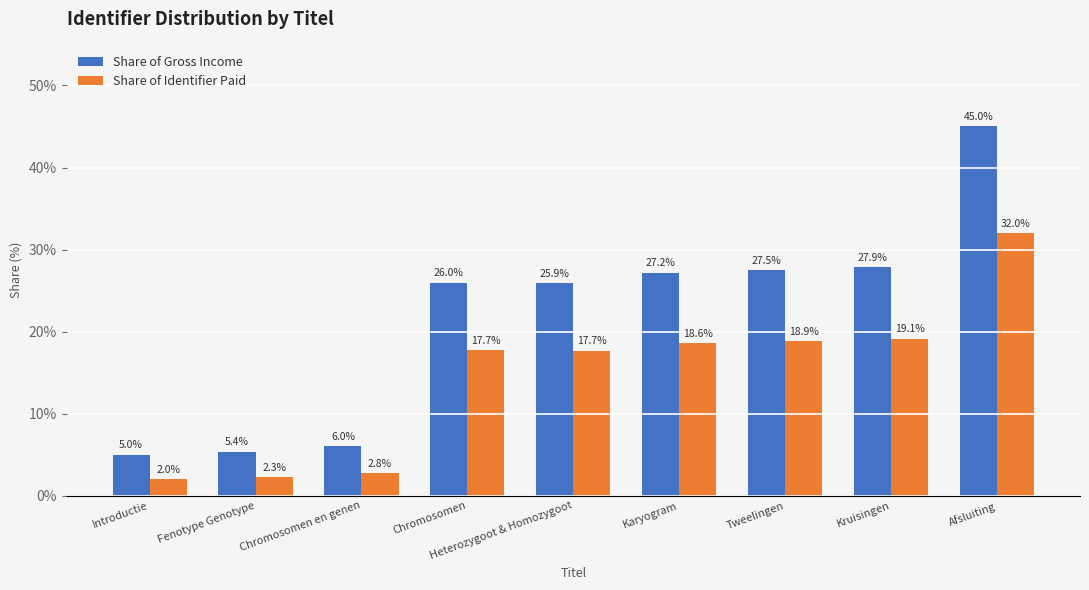

How many data points does each series have?

9